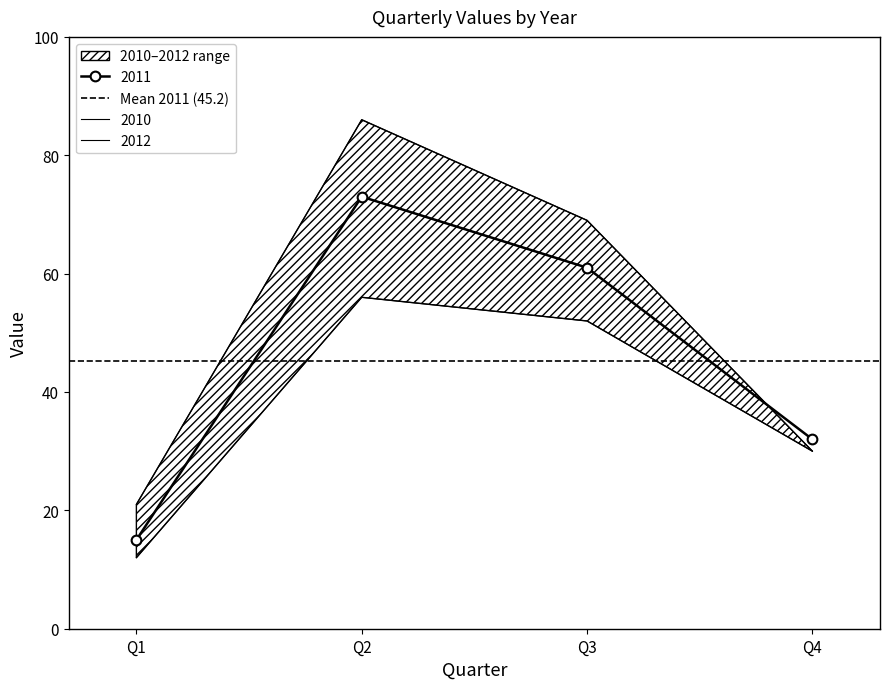

What is the value of the 2012 point at the 1st from the left?

21